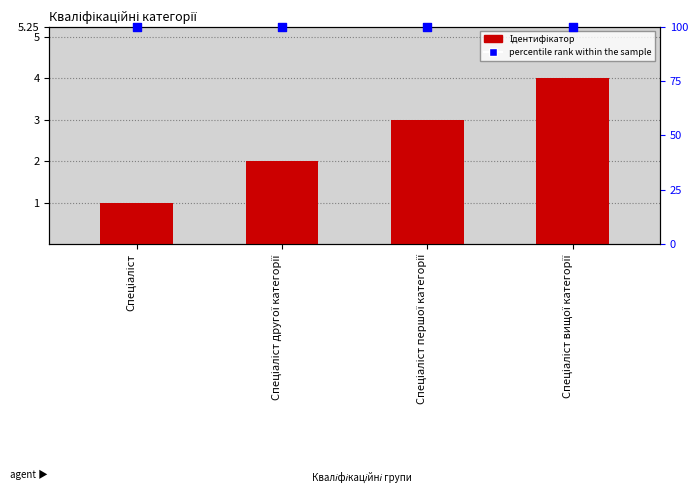

Which series reaches the maximum Y coordinate?

percentile rank within the sample